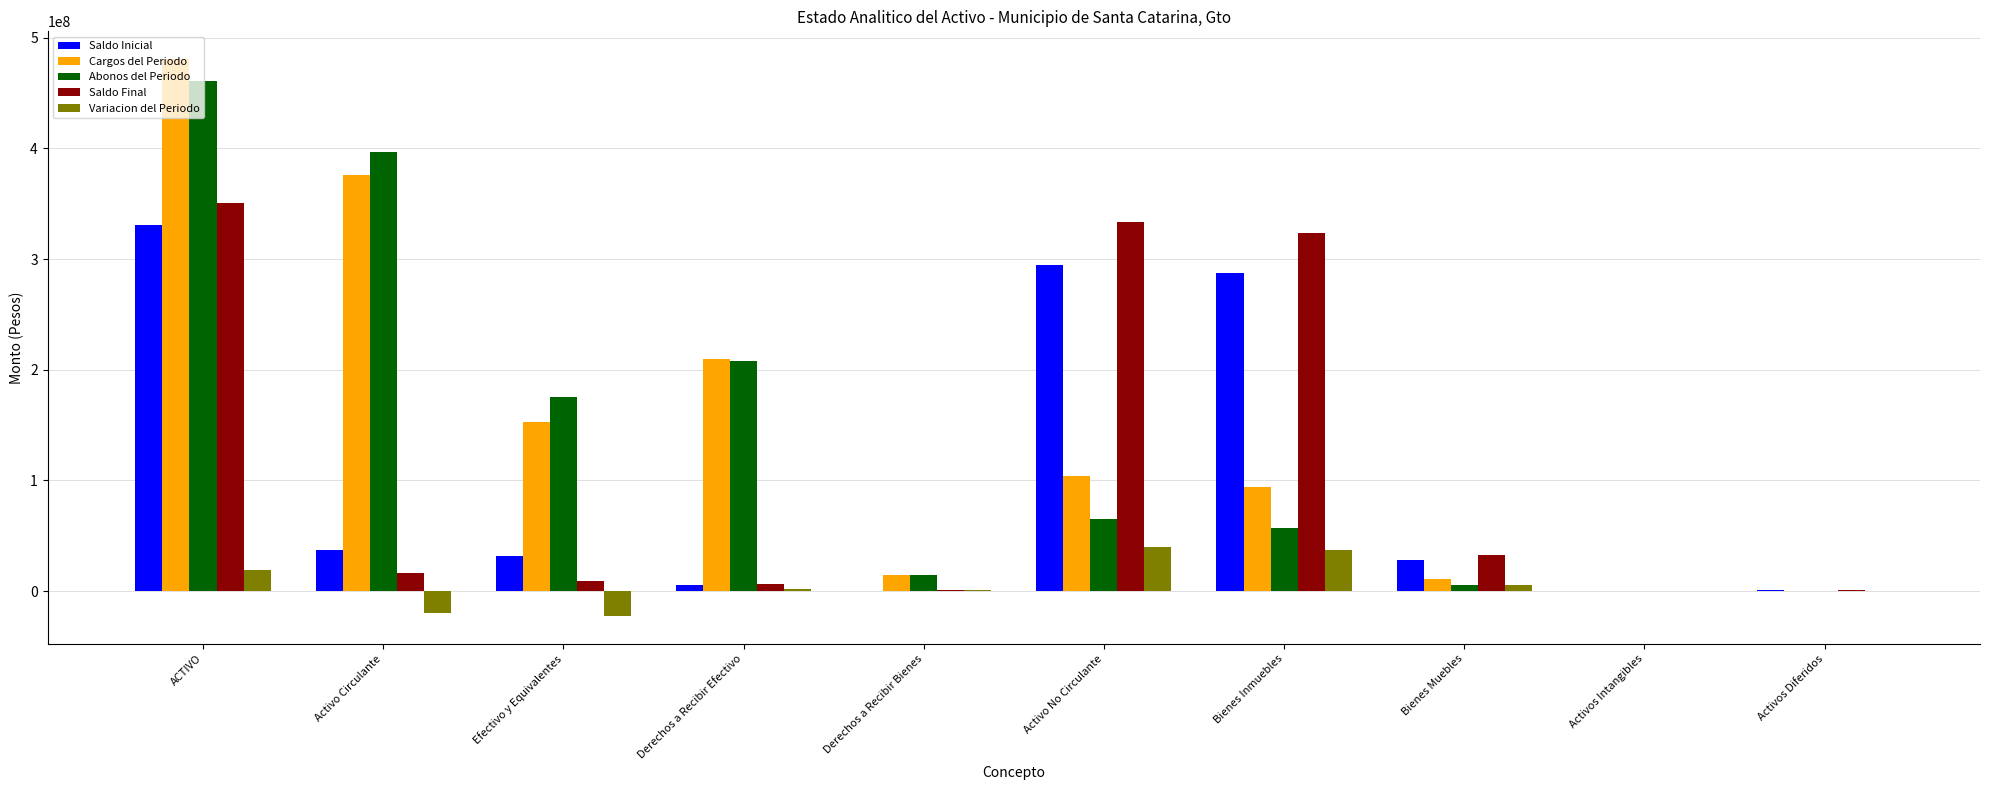

At which category is the sum across all series the highest?

ACTIVO